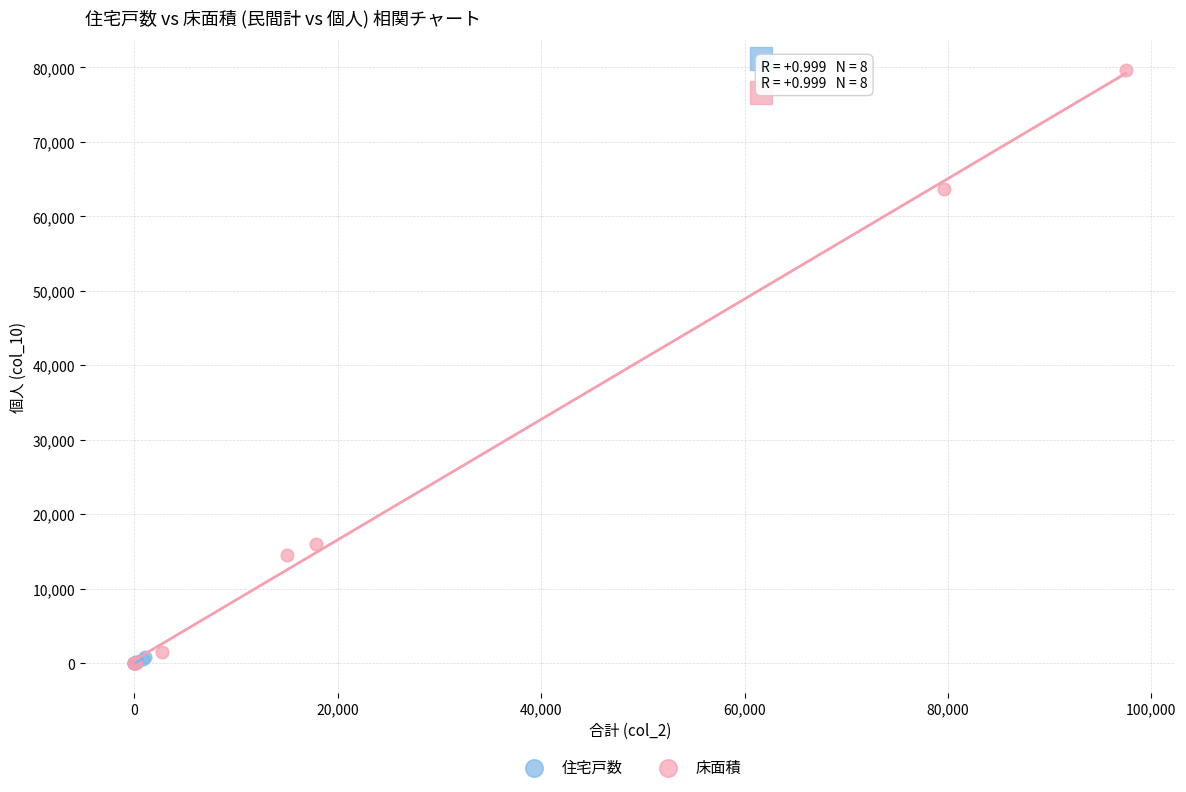

Which series contains the highest Y value?

床面積